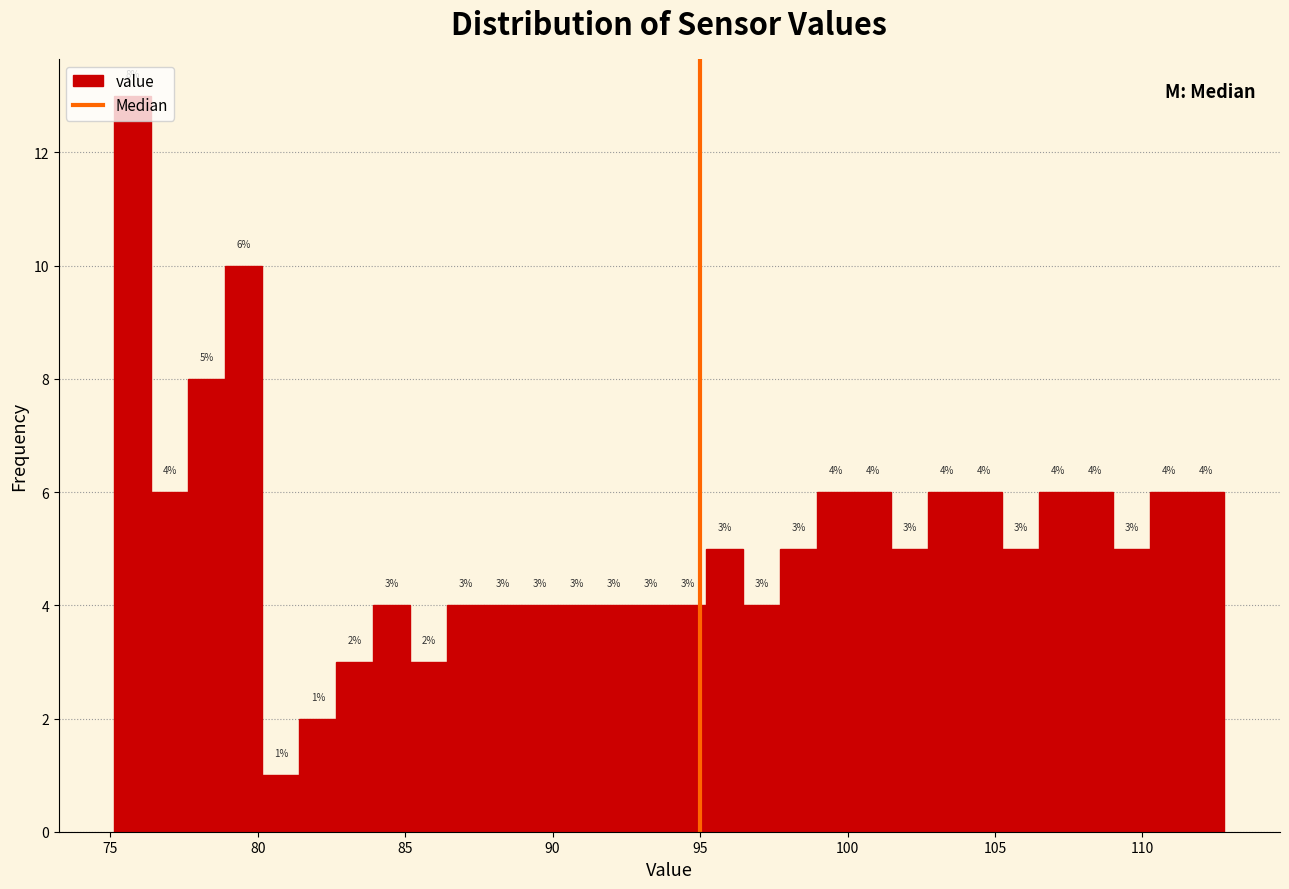

Read against the x-axis, roughly where is the centre of the tallest bar?

76.0